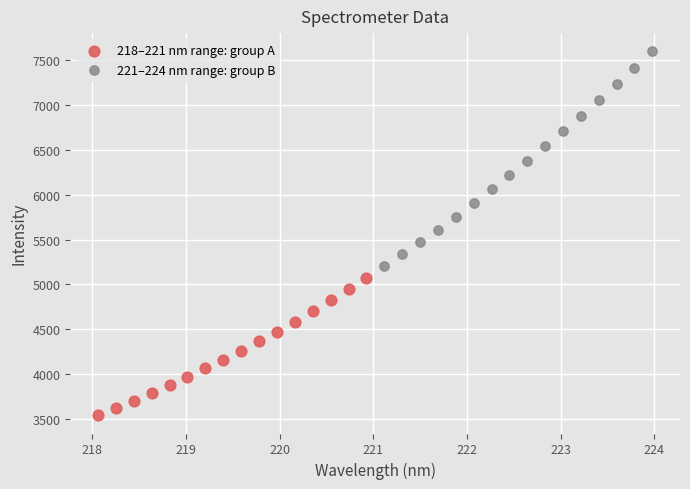

Which series reaches the maximum Y coordinate?

221–224 nm range: group B